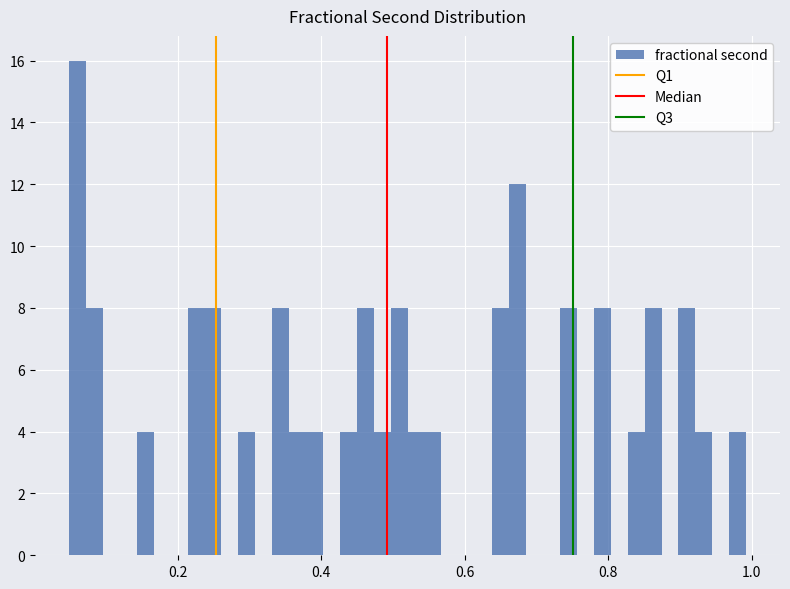

Around what value on the x-axis is the tallest bar? Give the approximate position of its centre, as read against the axis.

0.06